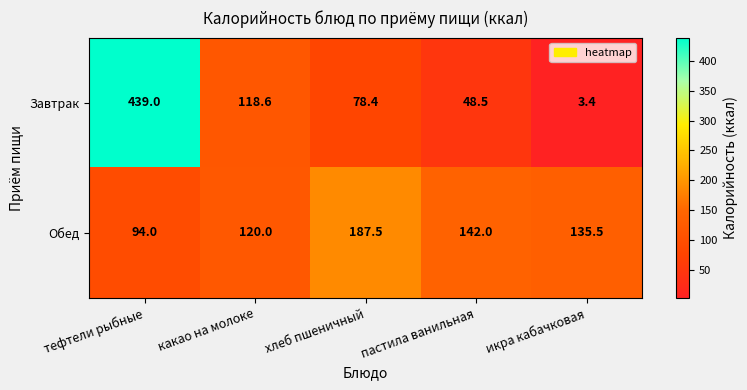

What is the spread (max minus min) of values at тефтели рыбные?

345.0